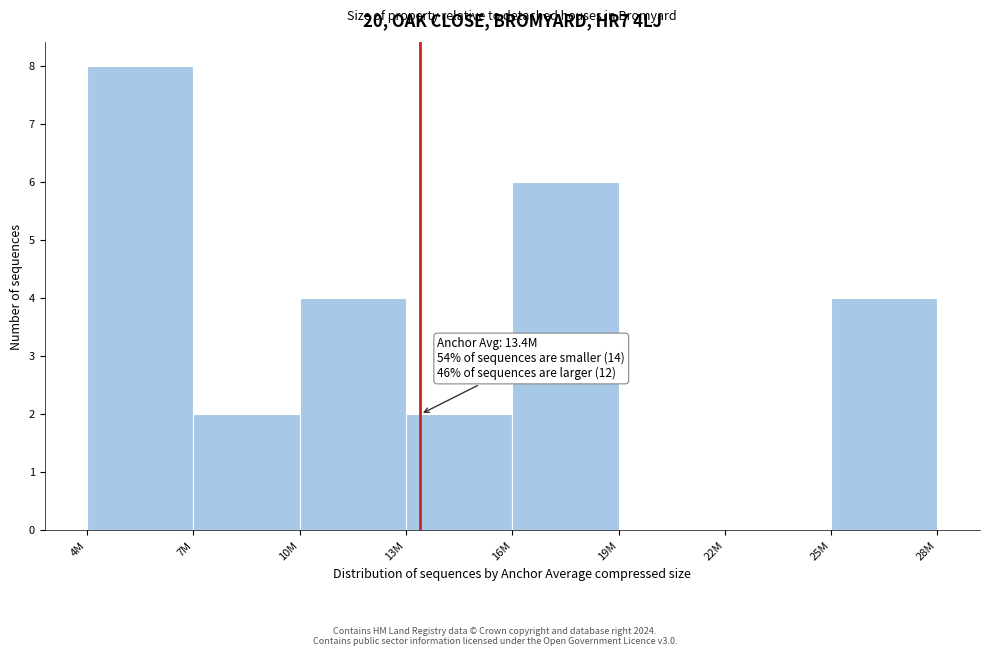

Reading left to right, what are all the values shown in this chart?

4M=8	7M=2	10M=4	13M=2	16M=6	19M=0	22M=0	25M=4